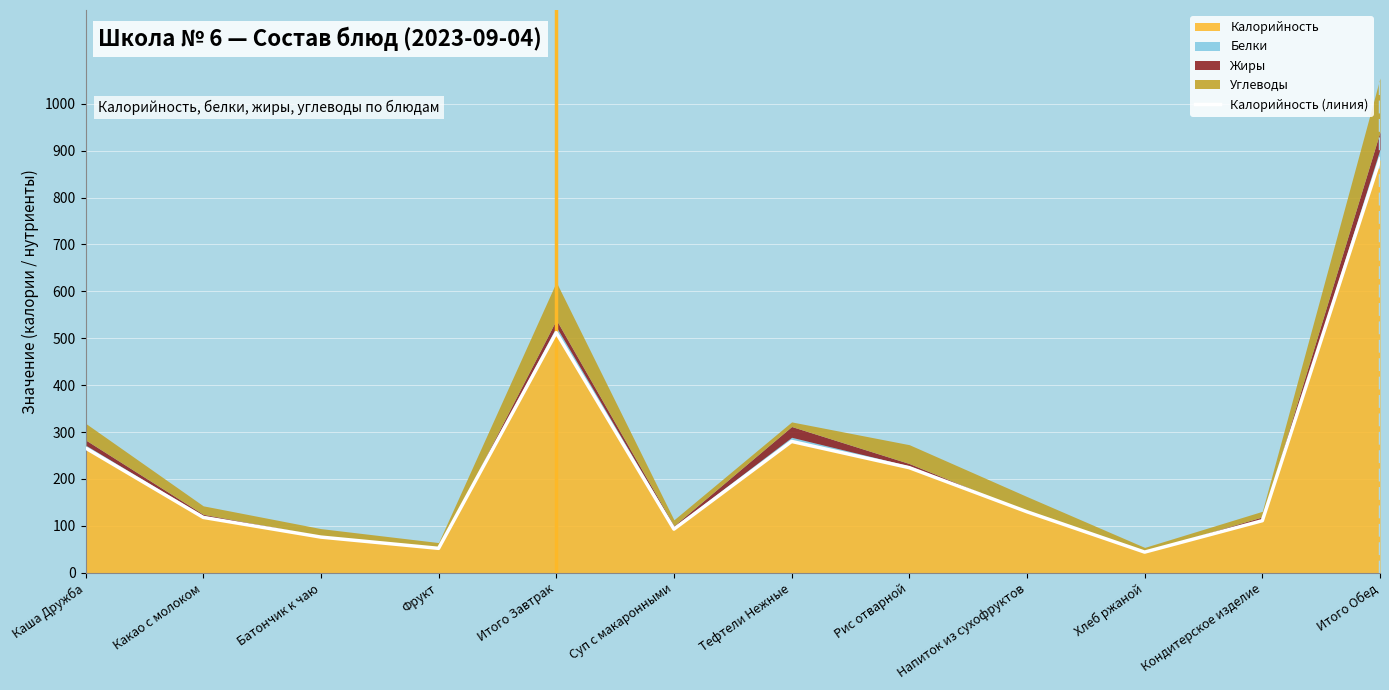

What is the change in value from Батончик к чаю to Тефтели Нежные?

+204